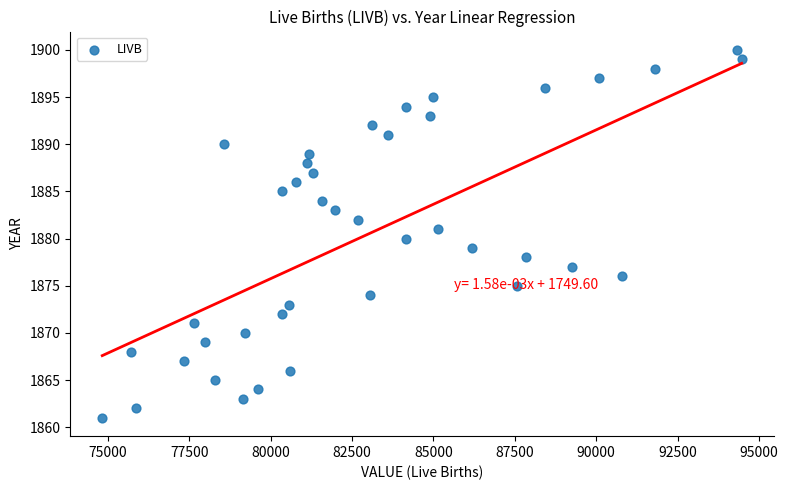

What is the range of Y values (max minus min)?

39